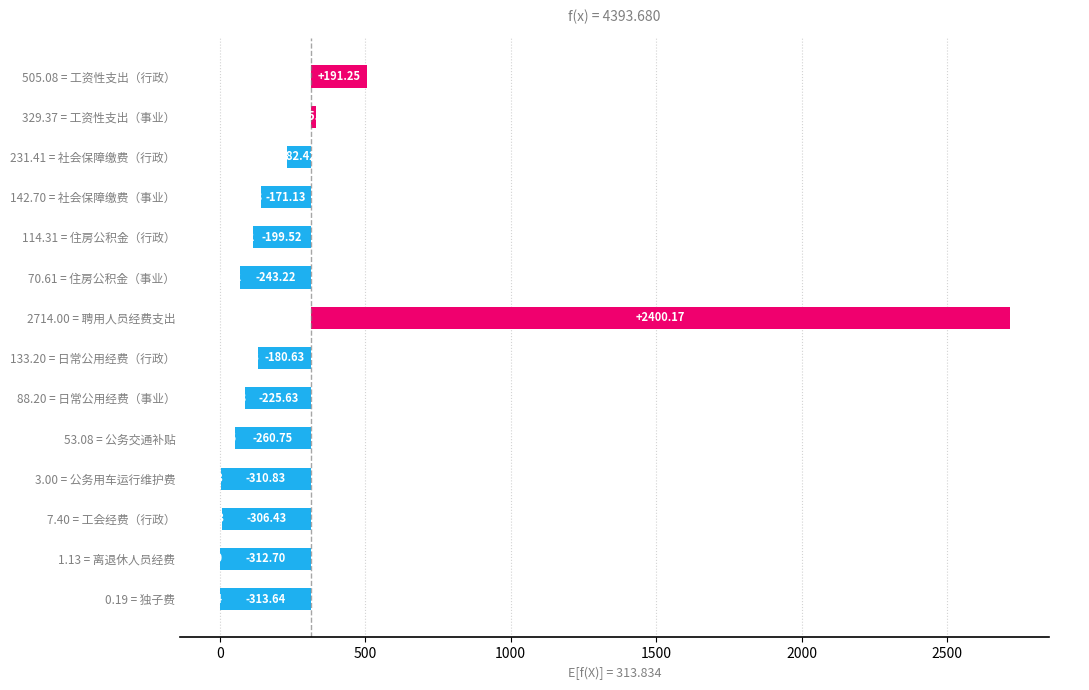

What is the change in value from 114.31 = 住房公积金（行政） to 1.13 = 离退休人员经费?

-113.2